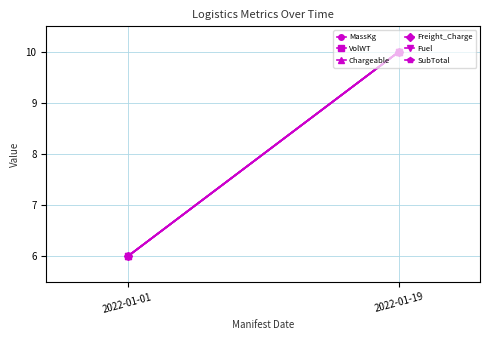

At which category is the sum across all series the highest?

2022-01-19